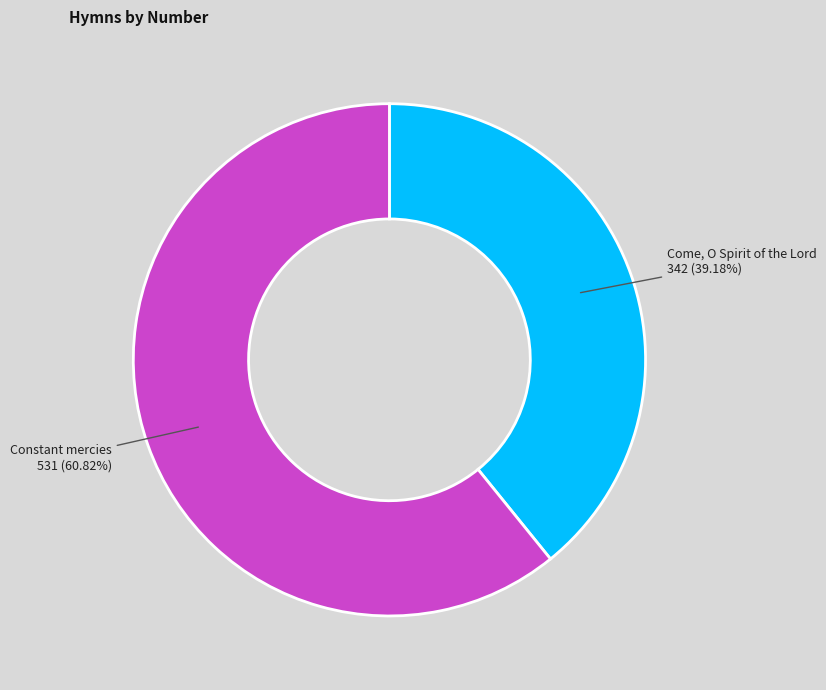

Does any single category account for the majority?

Yes